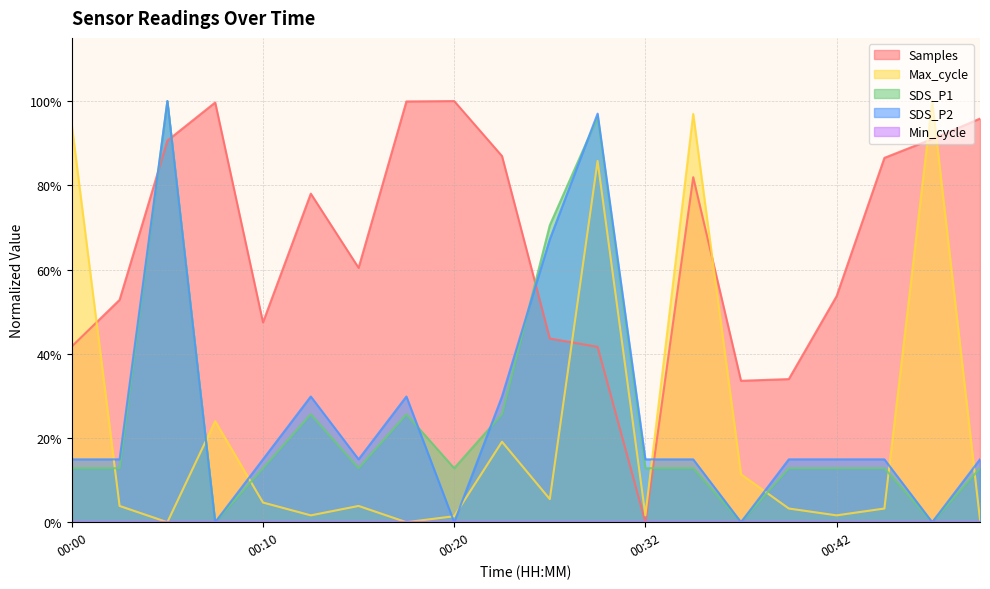

Does the chart display data point markers on the line(s)?

No